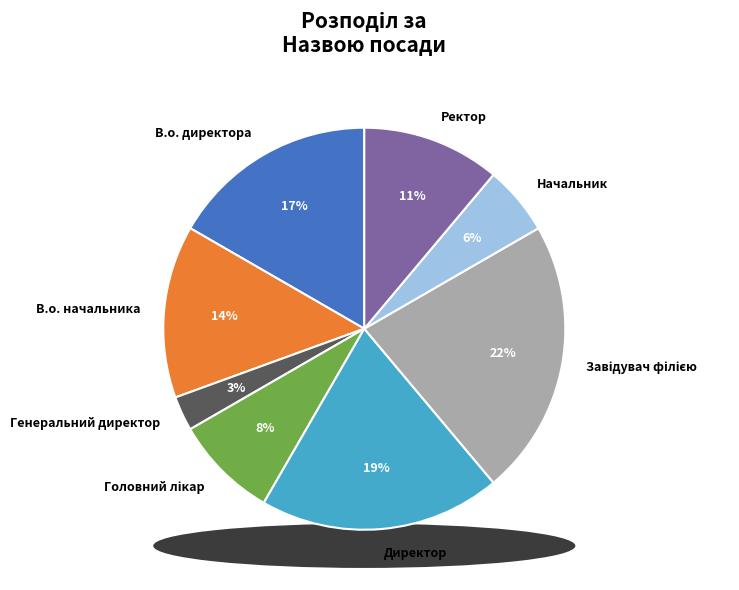

Combined, do Начальник and Головний лікар account for over 50%?

No